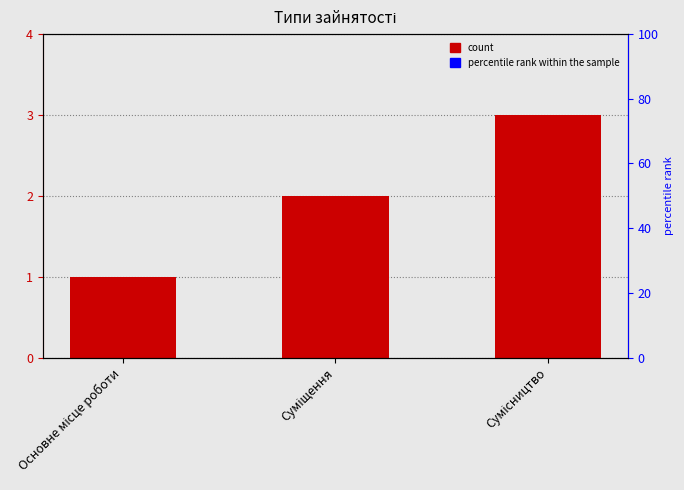

What is the difference between the maximum and second lowest values?

1